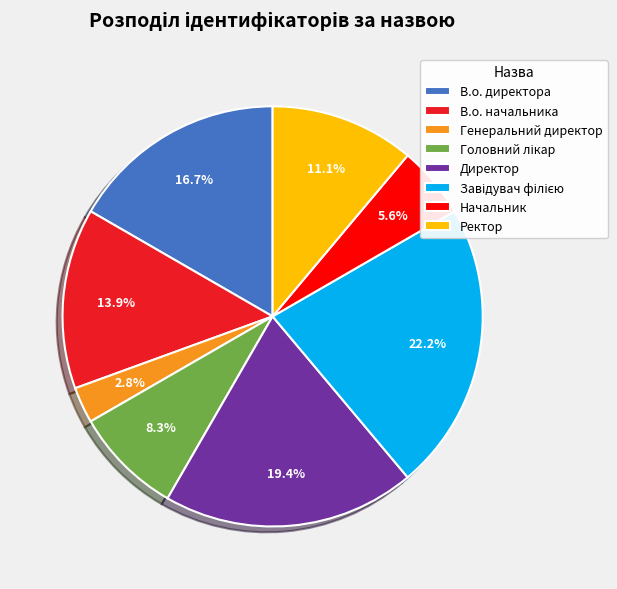

Count the number of slices in the pie.

8